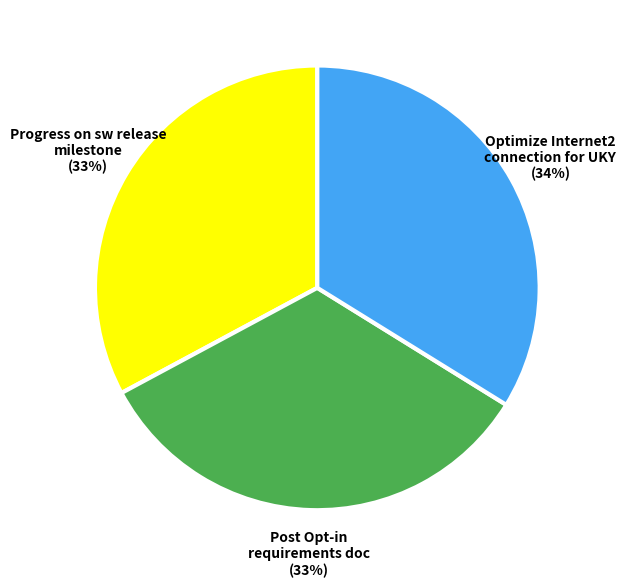

To the nearest percent, what is the difference between the largest and smallest slice percentages?

1%